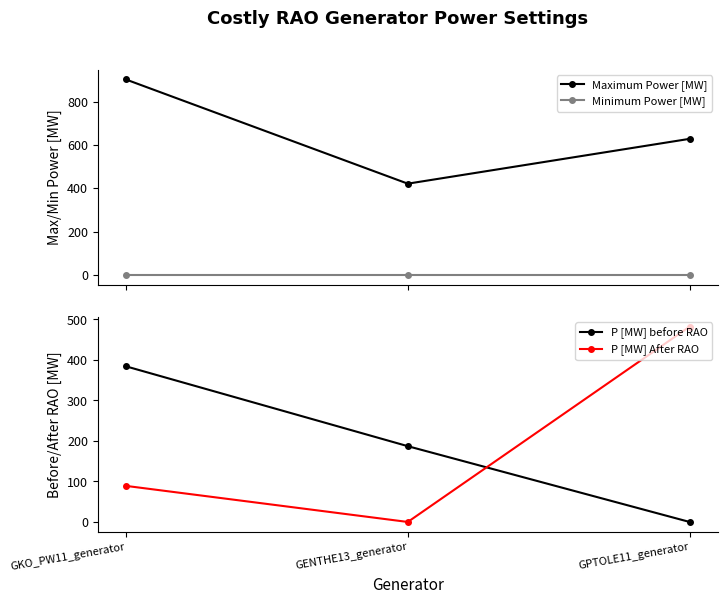

What is the difference between the highest and lowest values at GENTHE13_generator?

421